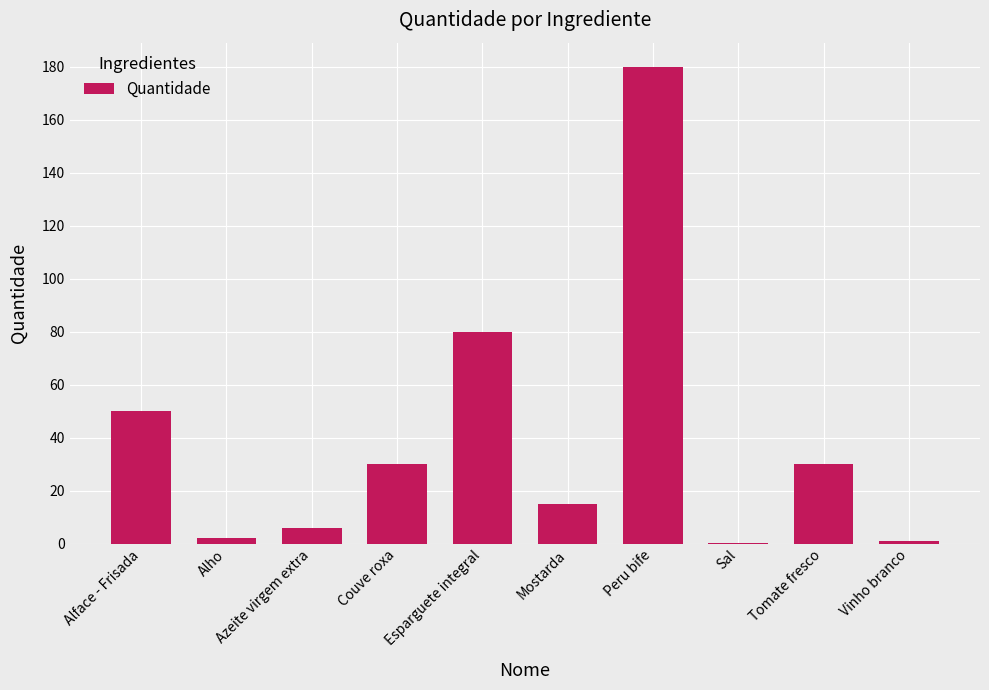

Reading left to right, extract all data points from this chart.

Alface - Frisada=50.0	Alho=2.0	Azeite virgem extra=6.0	Couve roxa=30.0	Esparguete integral=80.0	Mostarda=15.0	Peru bife=180.0	Sal=0.2	Tomate fresco=30.0	Vinho branco=1.0